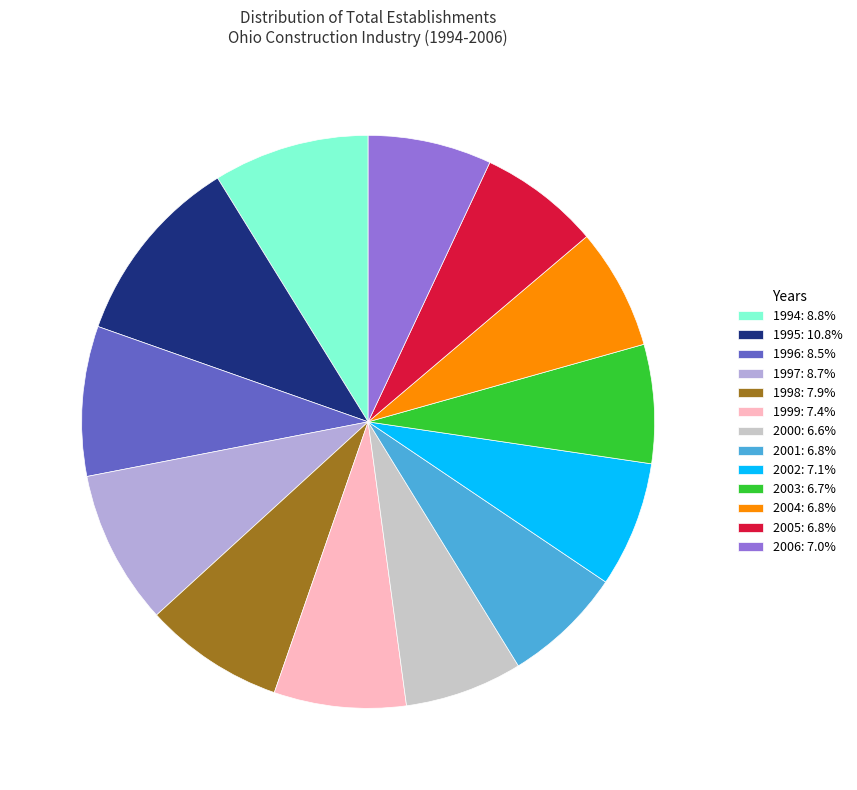

Does 1995: 10.8% represent more than half of the total?

No